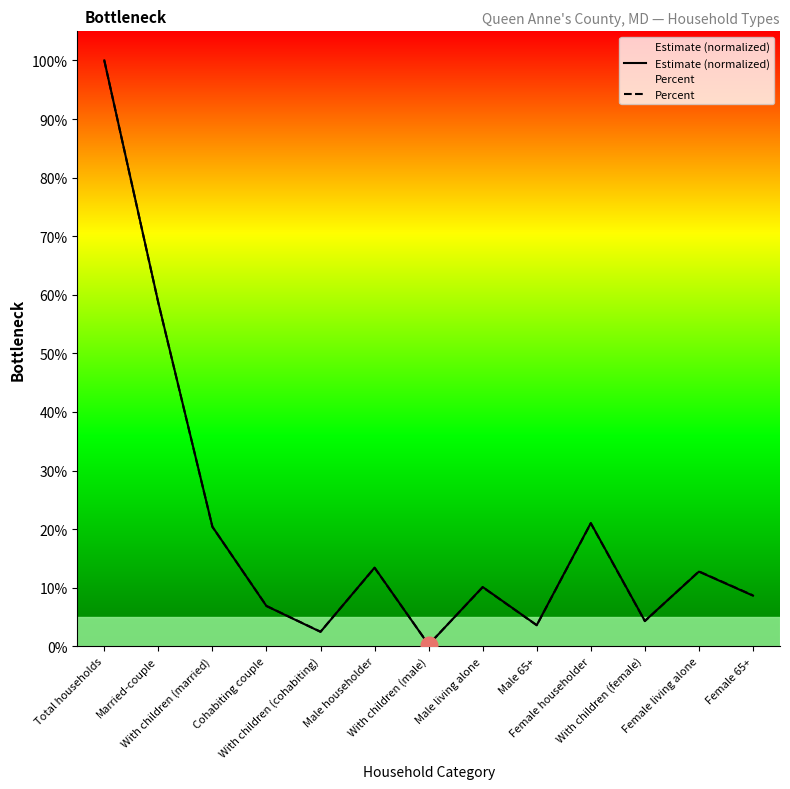

What is the average value of the Estimate (normalized) series?

0.2